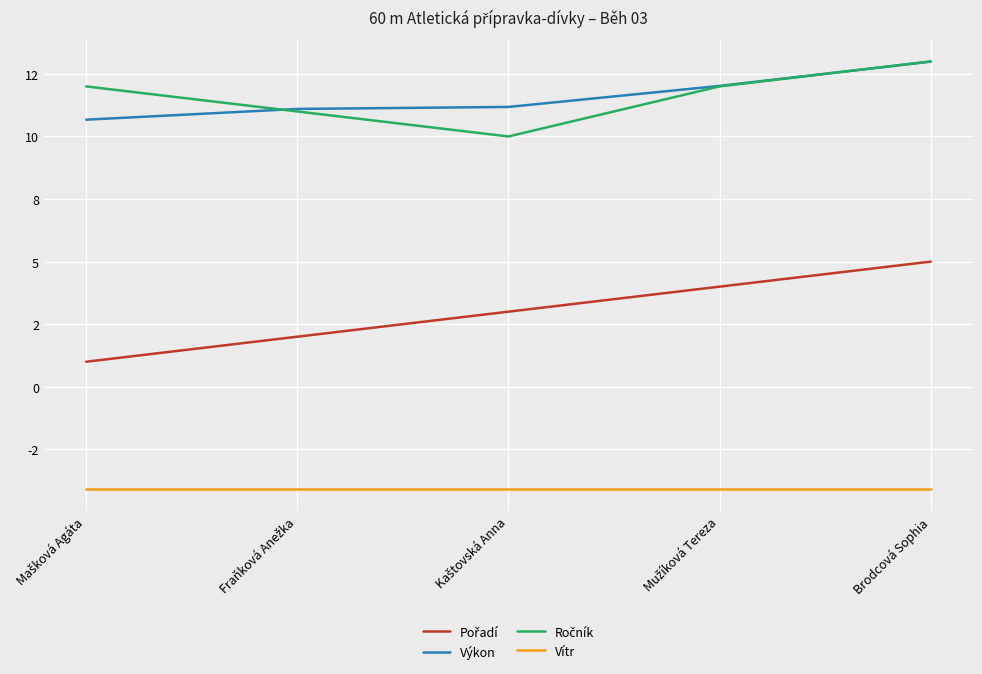

True or false: Pořadí and Výkon cross at least once.

False